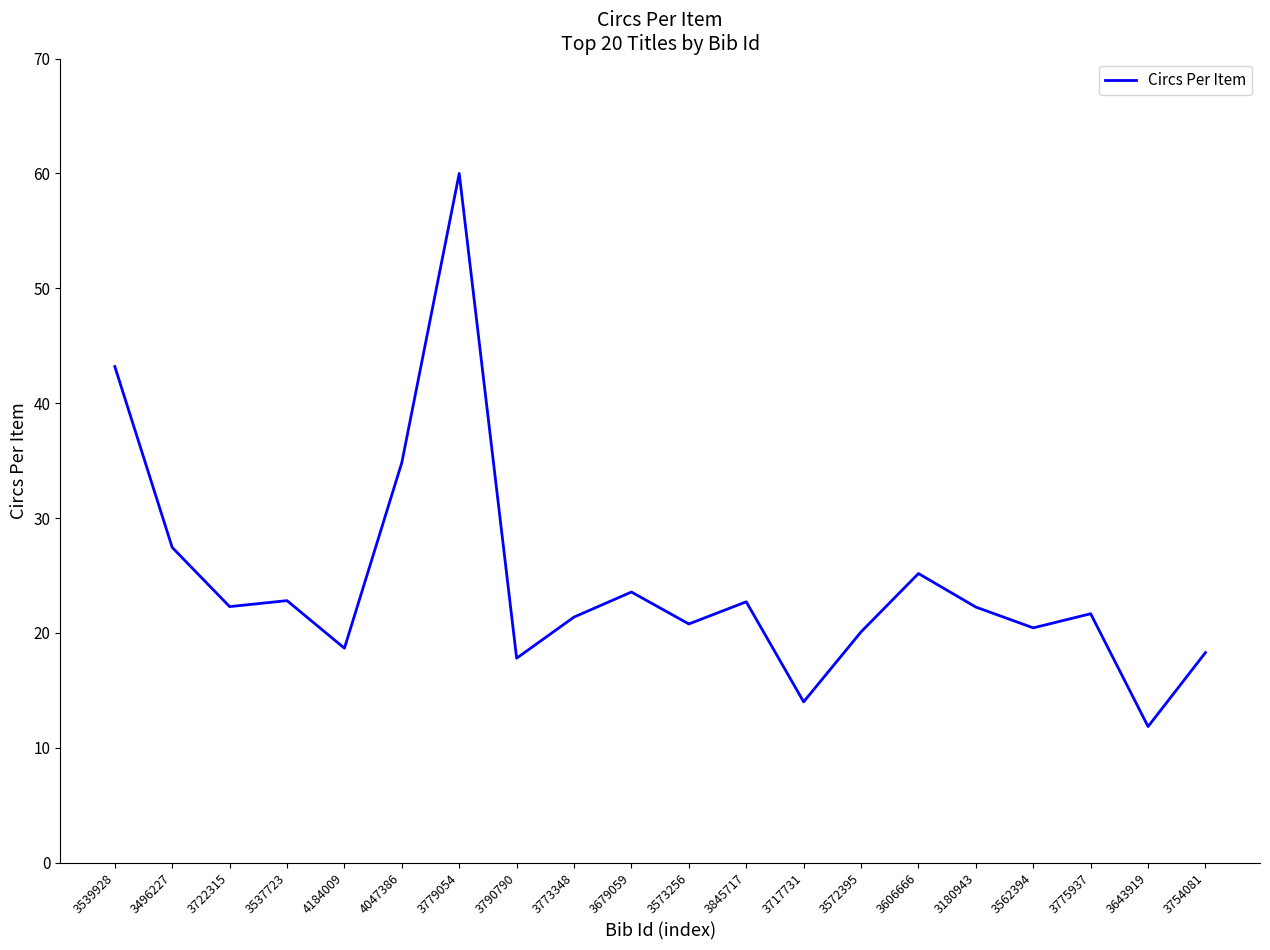

Is it true that the value at 3539928 is 43.2?

True